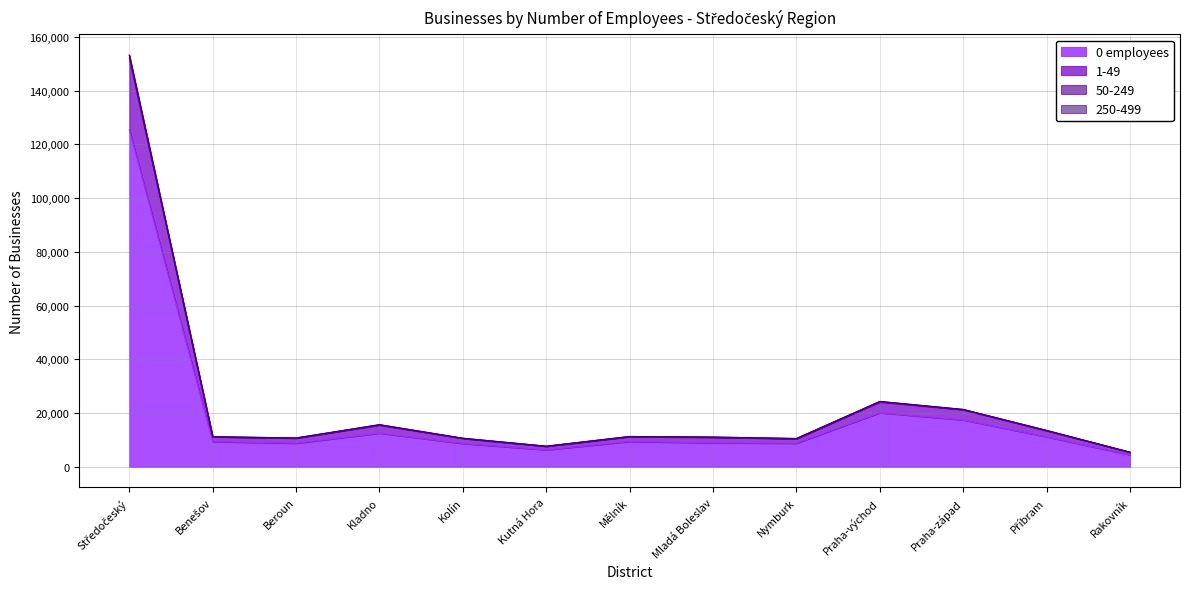

True or false: 0 employees has more than 2 interior local peaks.

True